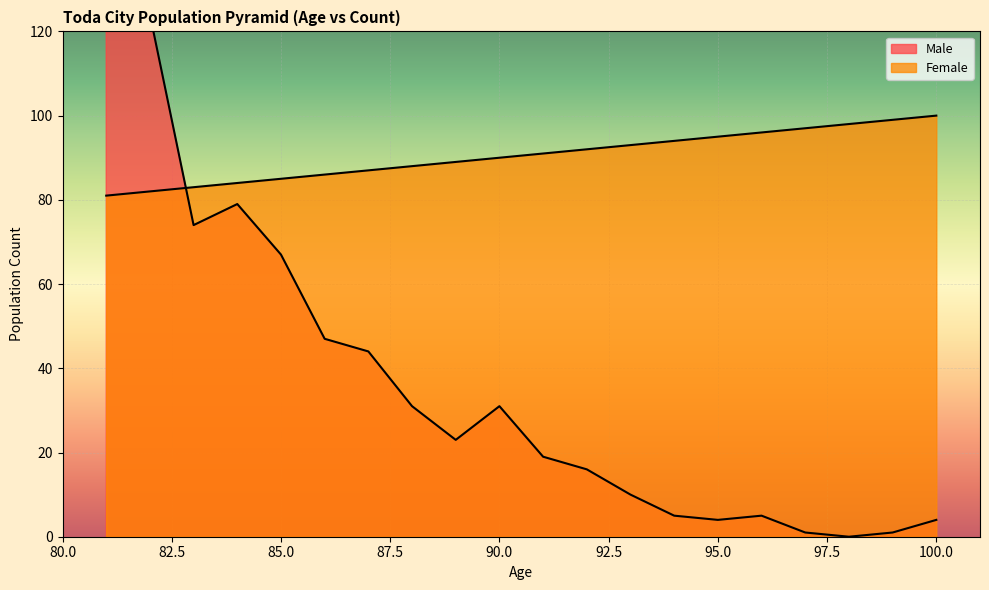

Which label corresponds to the largest value in the chart?

81